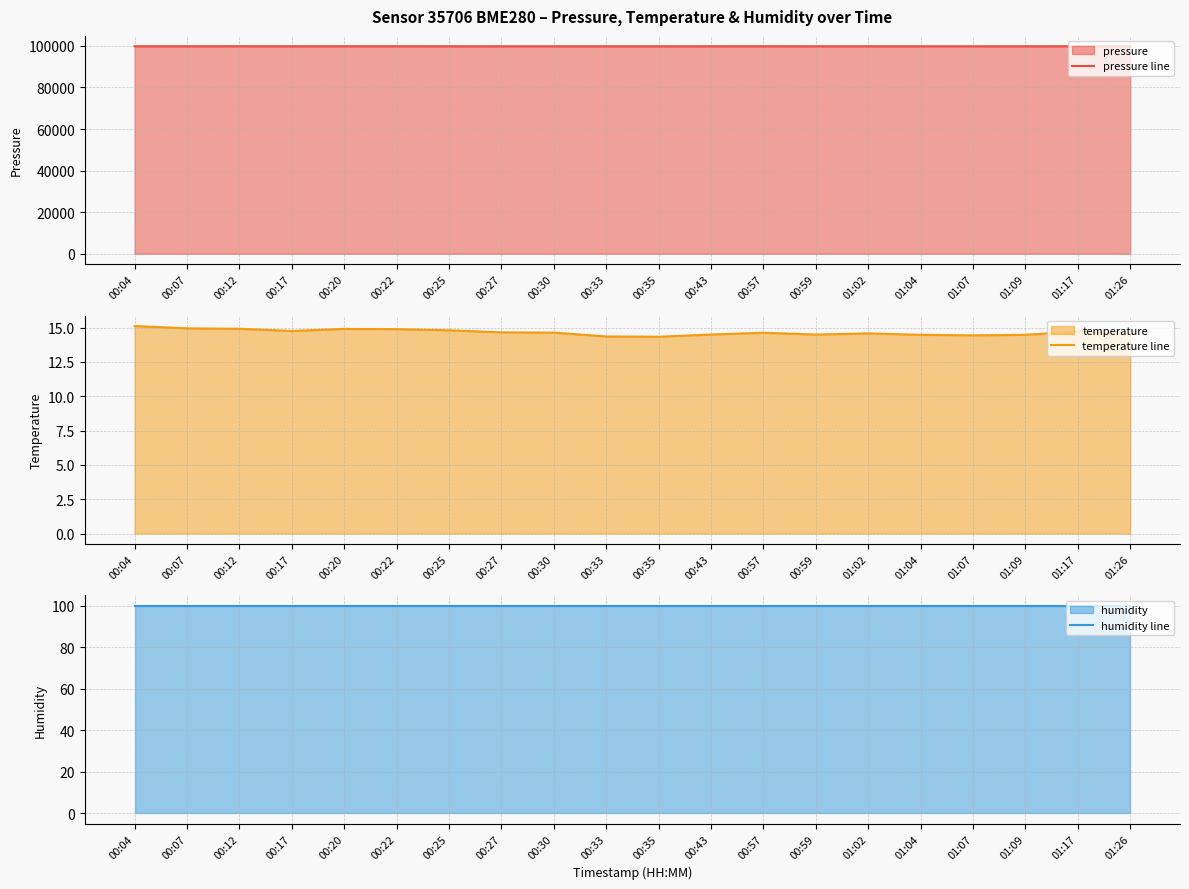

Where does the pressure line series first go above 99827?

00:04